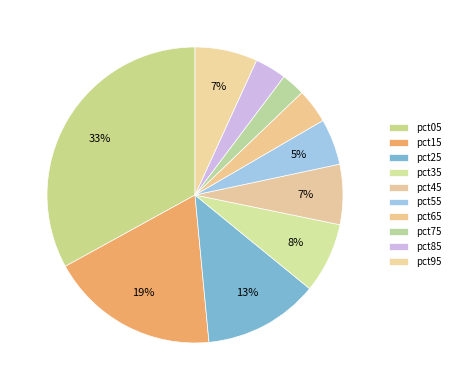

To the nearest percent, what is the difference between the pct35 and pct55 slice percentages?

3%